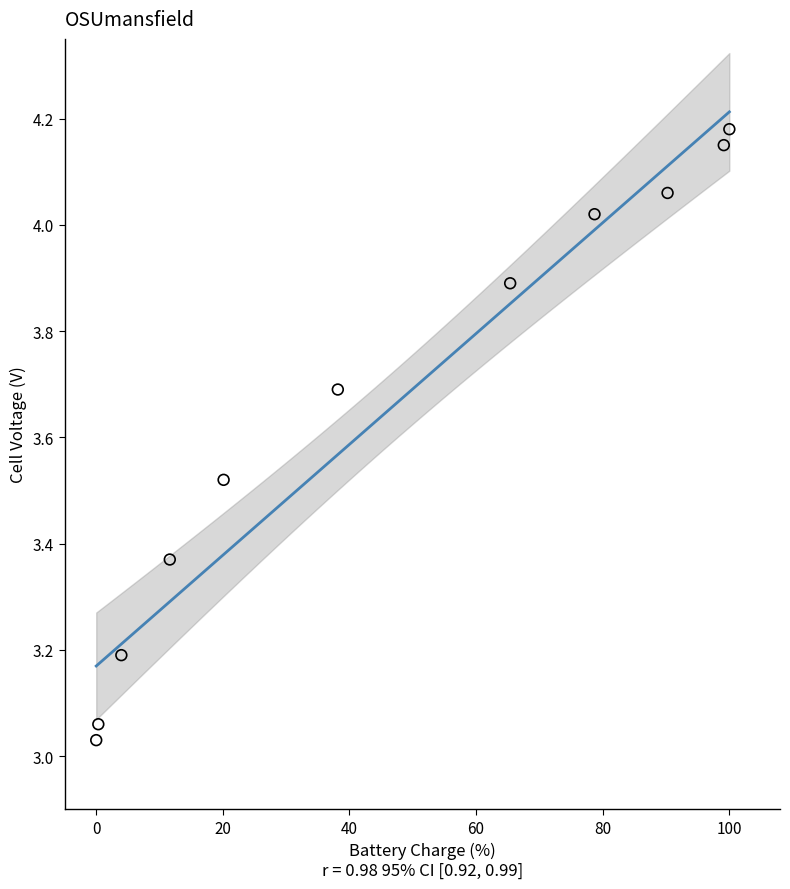

What is the average Y value?

3.7